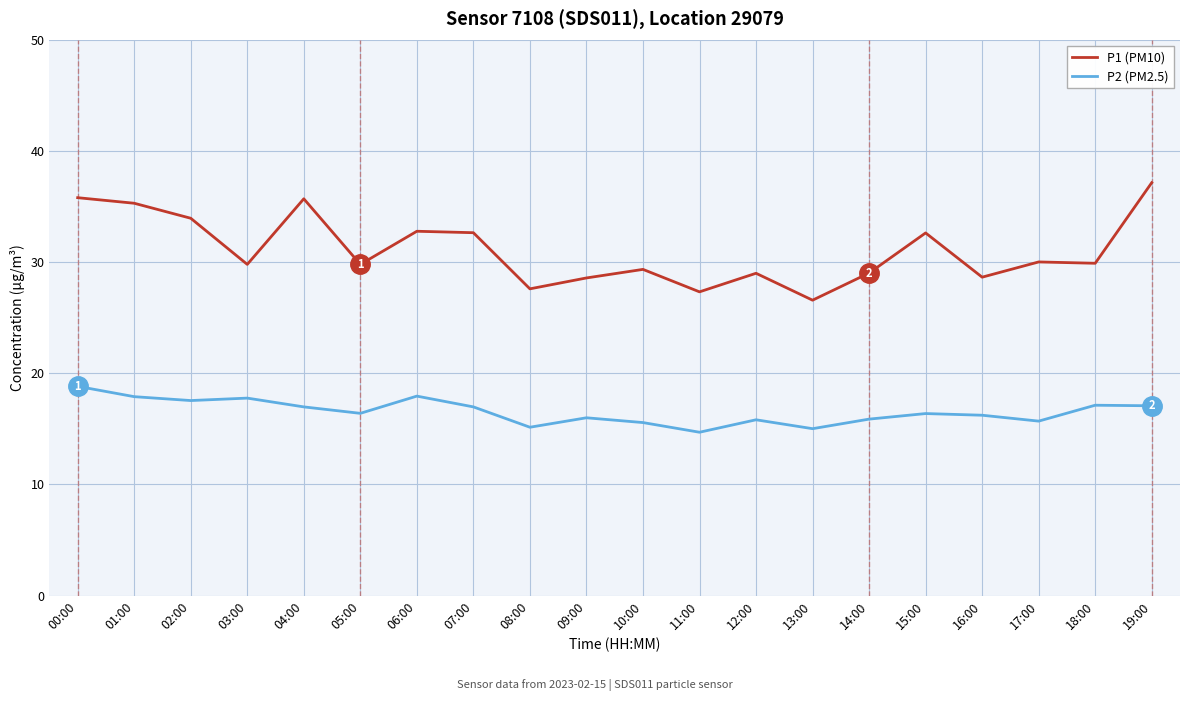

At how many categories does at least one series exceed 22?

20